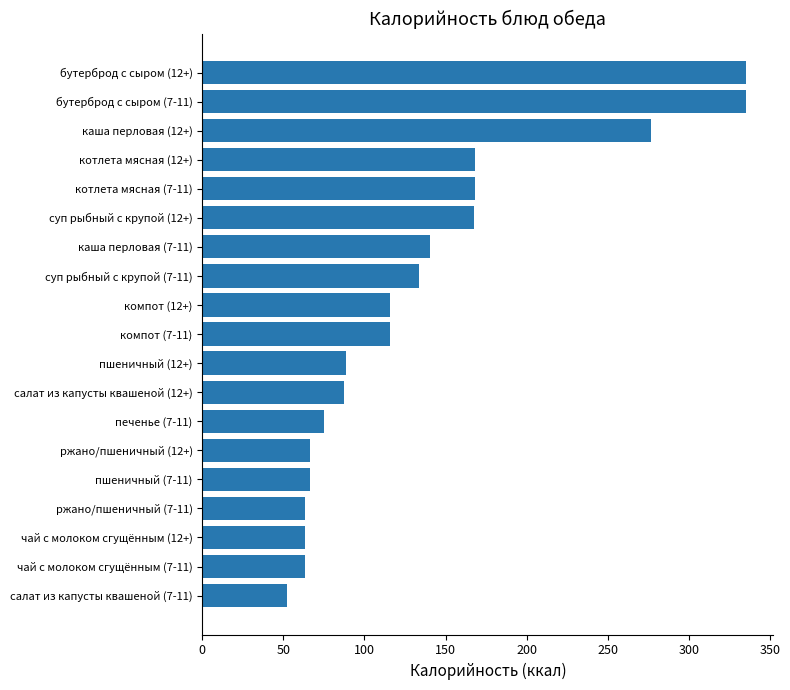

What is the sum of all values?

2583.4